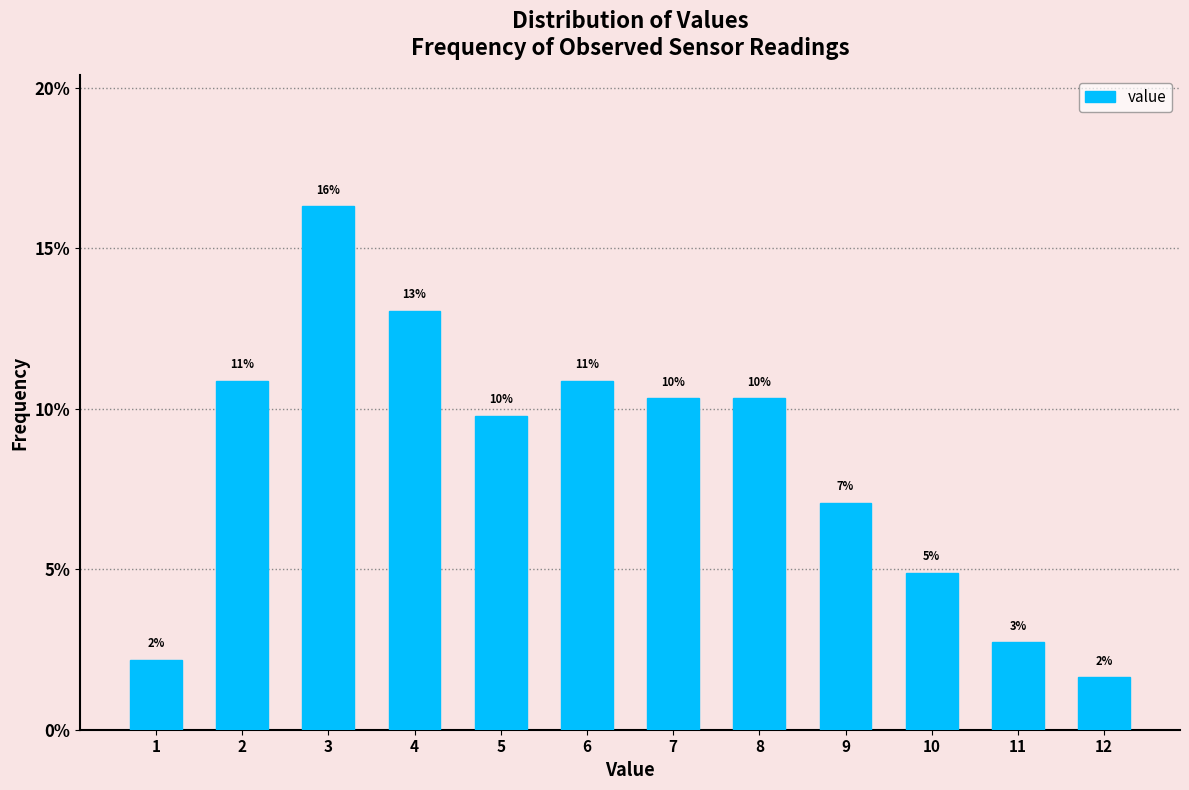

Are the bars horizontal?

No